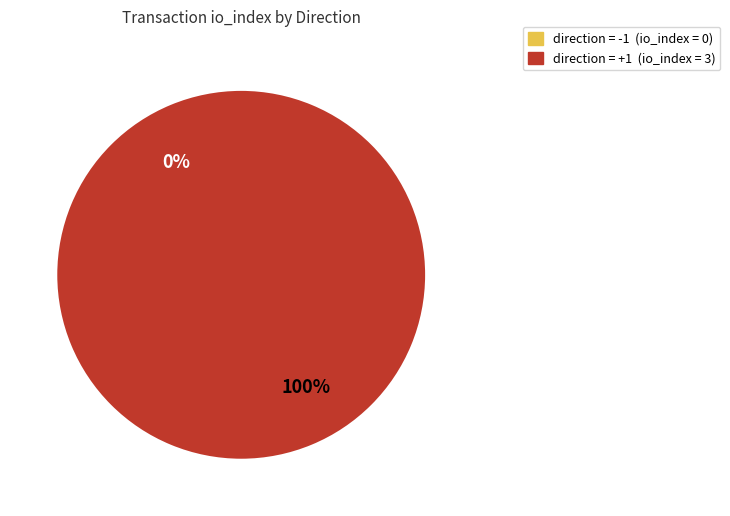

What is the largest slice in the pie chart?

direction=1 (io_index=3)